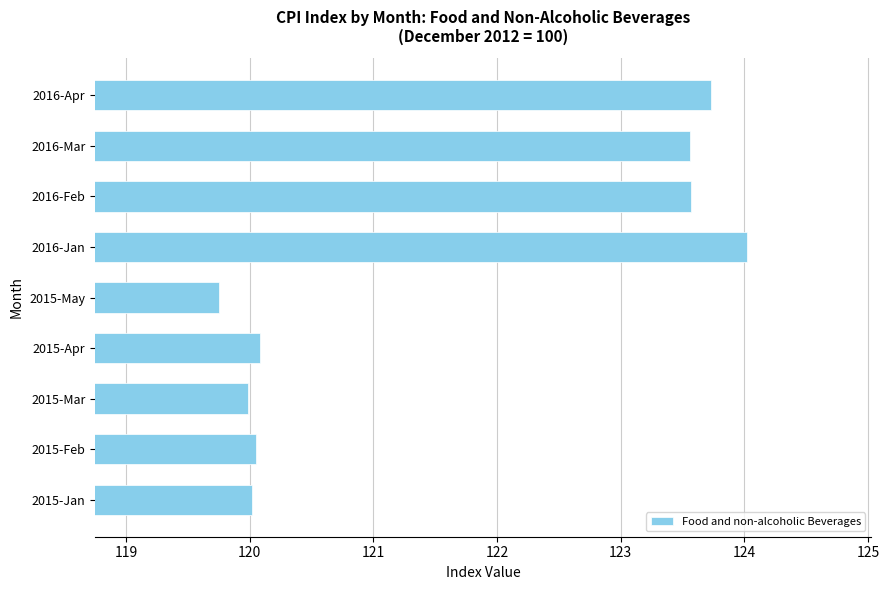

Reading bottom to top, transcribe all the data shown in this chart.

120.0	120.1	120.0	120.1	119.8	124.0	123.6	123.6	123.7